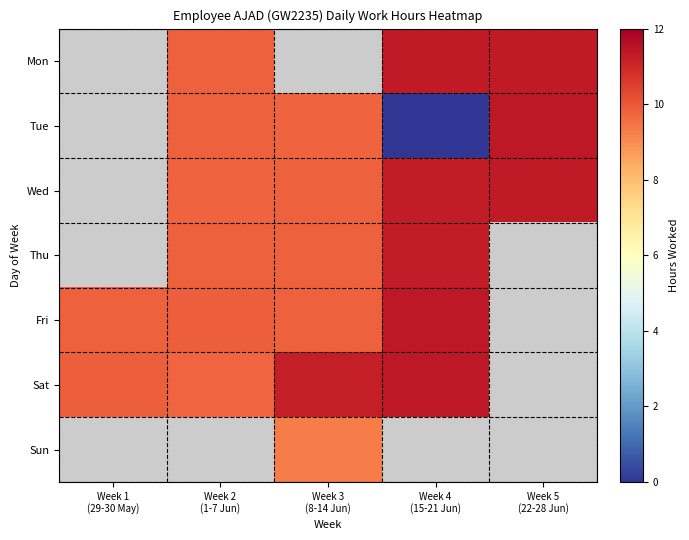

Is the value of Tue at Week 5 (22-28 Jun) greater than the value of Sat at Week 1 (29-30 May)?

Yes